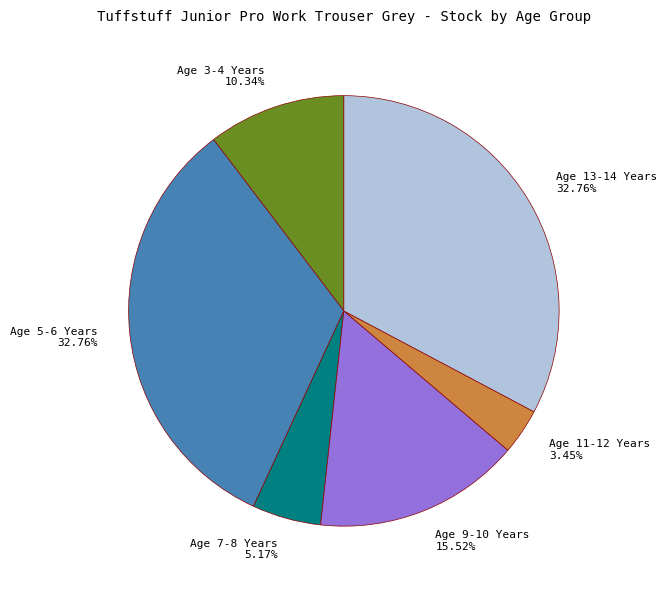

Is it true that Age 5-6 Years is 42% of the pie?

False